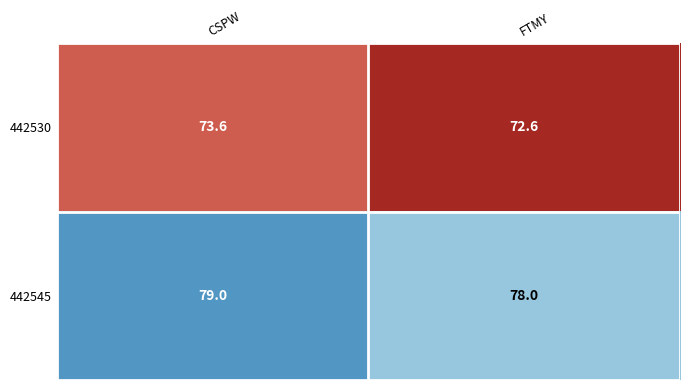

What is the spread (max minus min) of values at CSPW?

5.4